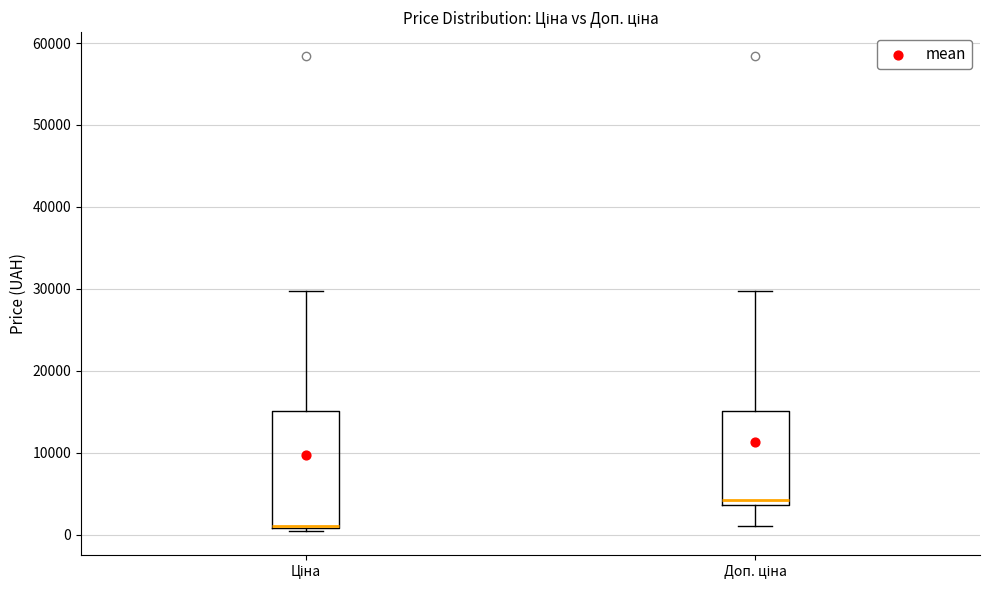

Which box is the tallest, from its lower edge to its upper edge?

Ціна